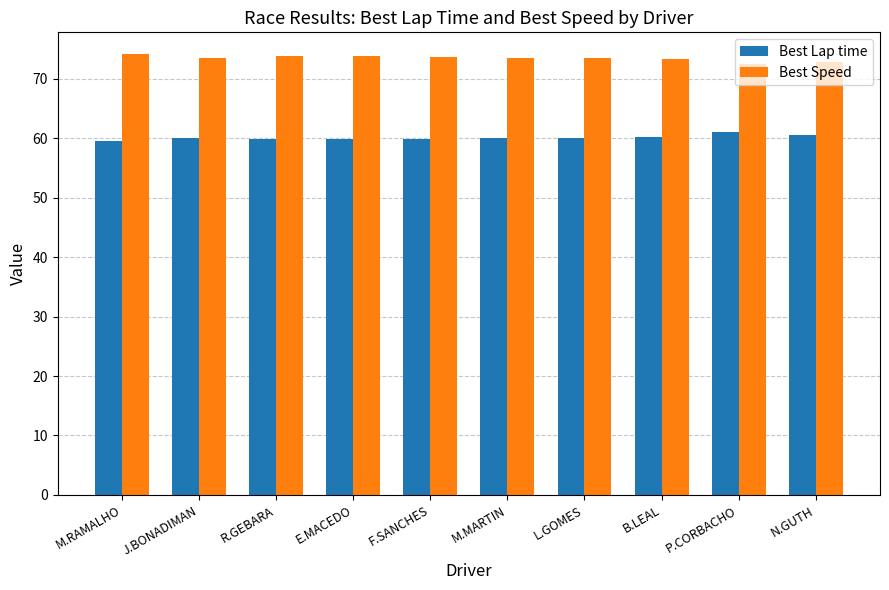

What is the total value across all series at R.GEBARA?

133.7